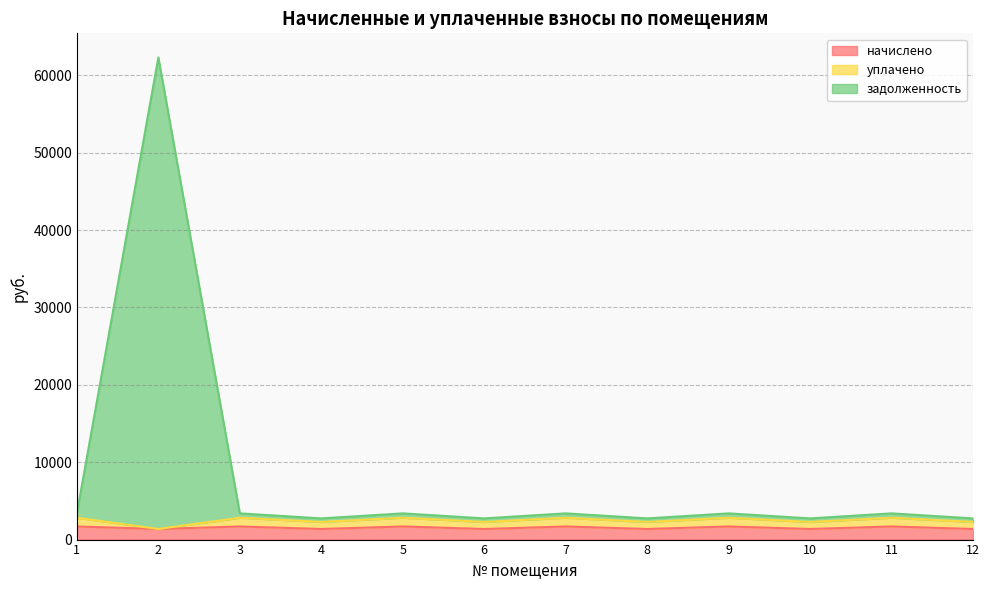

What is the sum of the начислено values at 11 and 8?

3063.1